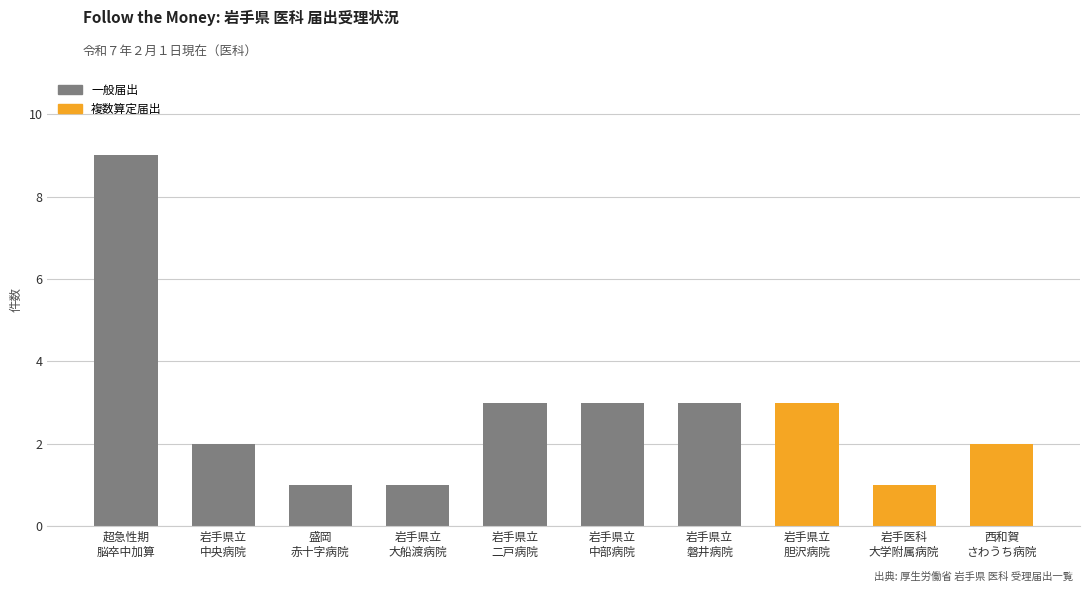

Reading right to left, transcribe all the data shown in this chart.

西和賀
さわうち病院=2	岩手医科
大学附属病院=1	岩手県立
胆沢病院=3	岩手県立
磐井病院=3	岩手県立
中部病院=3	岩手県立
二戸病院=3	岩手県立
大船渡病院=1	盛岡
赤十字病院=1	岩手県立
中央病院=2	超急性期
脳卒中加算=9